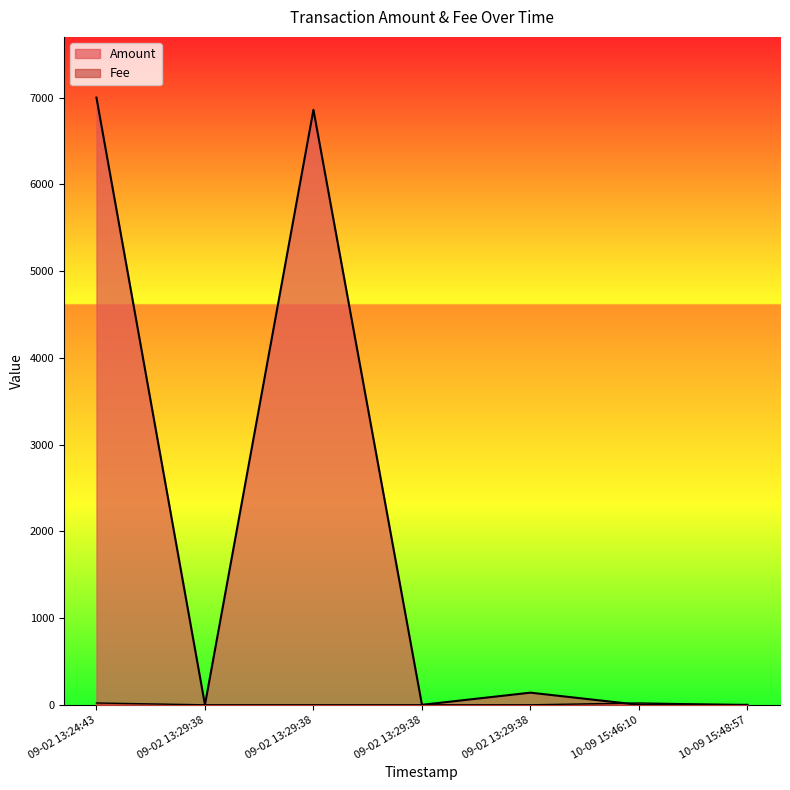

How many lines are shown in the chart?

2